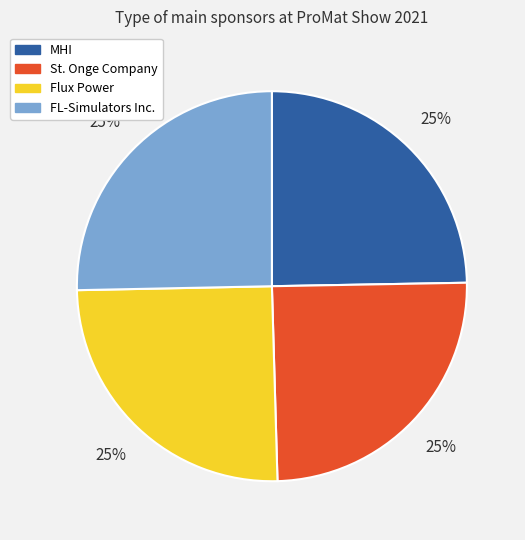

Count the number of slices in the pie.

4